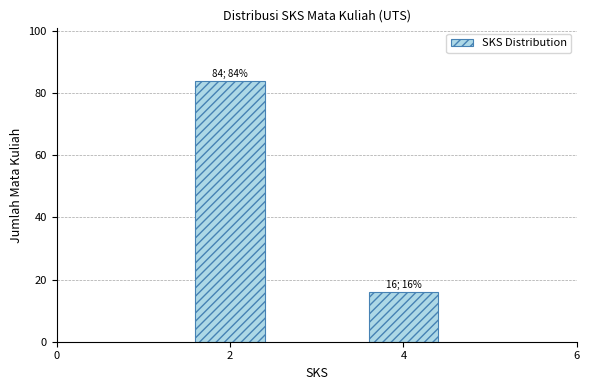

Reading left to right, extract all data points from this chart.

2=84	4=16